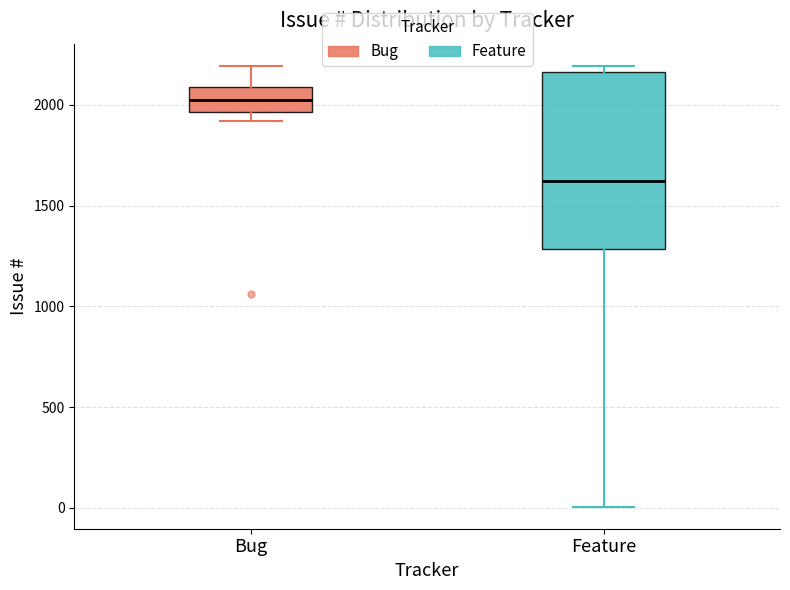

Where does the median line of the box for Bug sit on the y-axis? The values are not printed on the chart, so give them approximately, as read against the axis.

2050